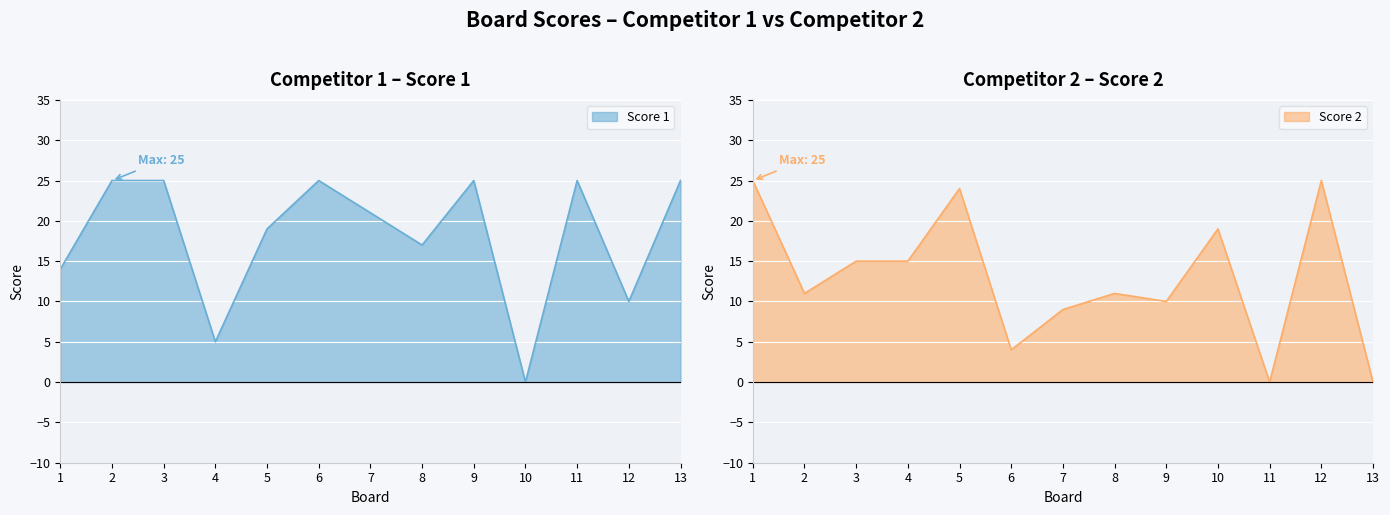

Reading right to left, list all the values displayed in this chart.

Score 1: 13=25	12=10	11=25	10=0	9=25	8=17	7=21	6=25	5=19	4=5	3=25	2=25	1=14
Score 2: 13=0	12=25	11=0	10=19	9=10	8=11	7=9	6=4	5=24	4=15	3=15	2=11	1=25